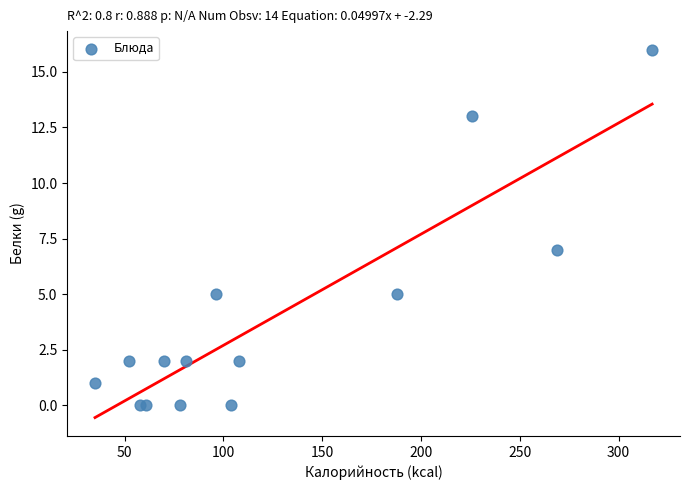

What Y value in the scatter plot is closest to 8?

7